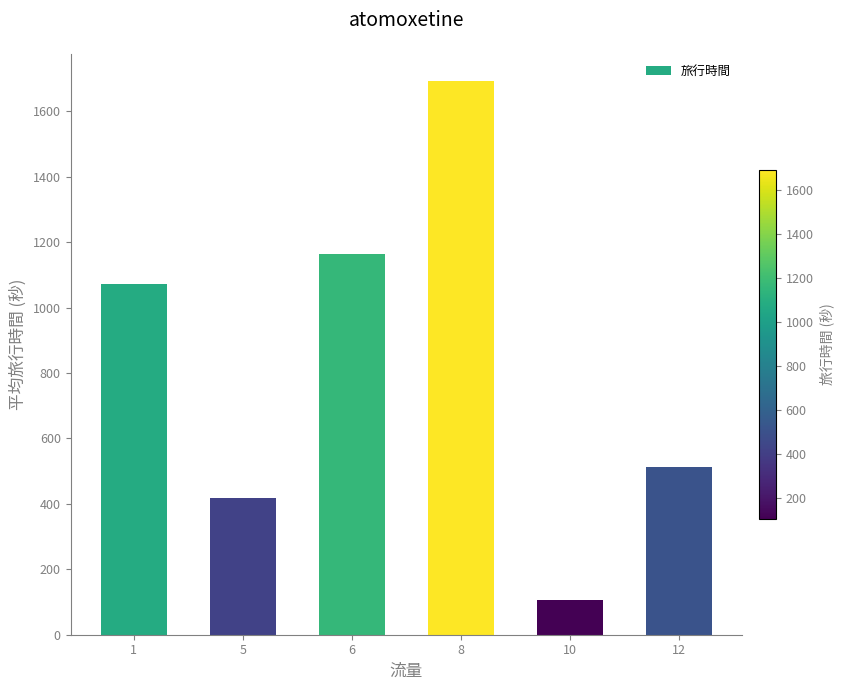

The value at 1 is 1715.6. True or false?

False